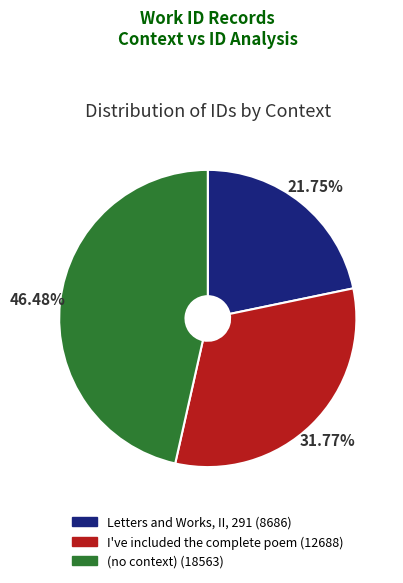

Is I've included the complete poem the majority of the pie?

No